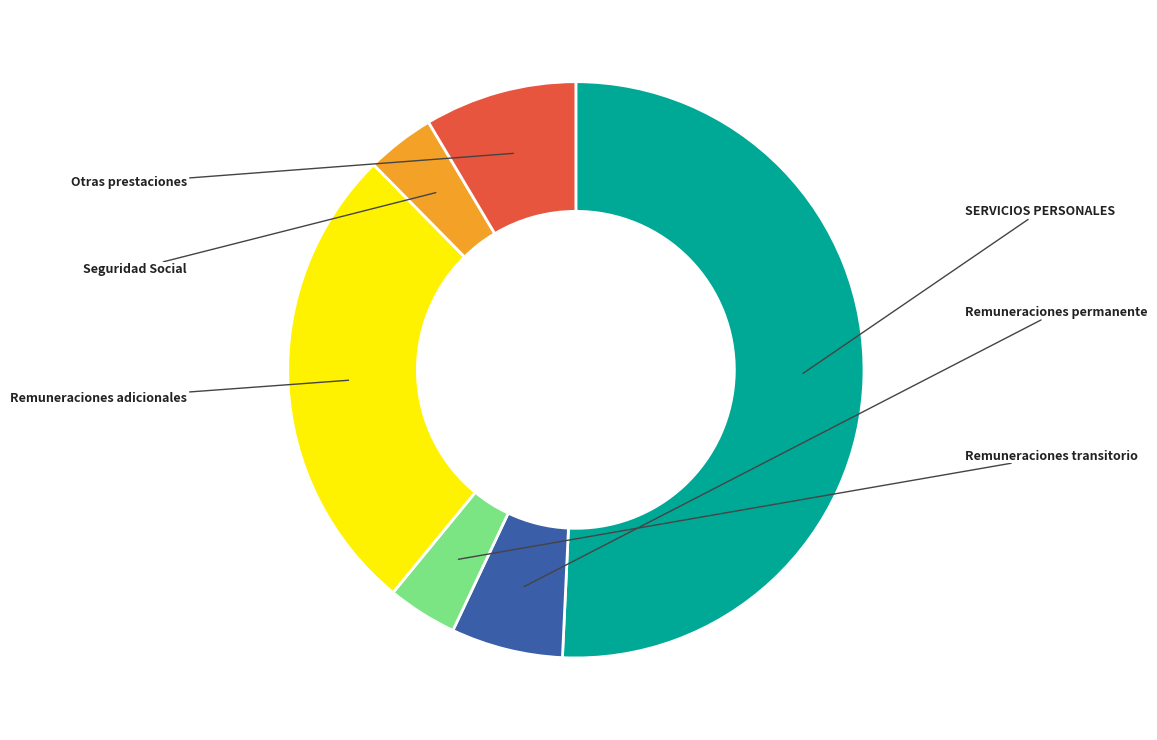

Is there a majority slice in this chart?

Yes